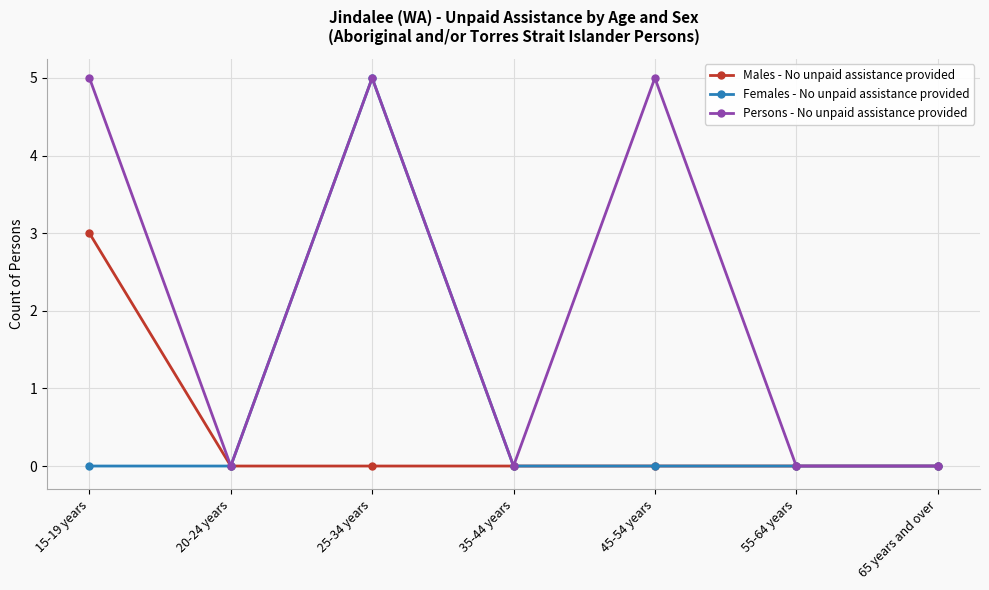

Reading left to right, list all the values displayed in this chart.

Males - No unpaid assistance provided: 15-19 years=3	20-24 years=0	25-34 years=0	35-44 years=0	45-54 years=0	55-64 years=0	65 years and over=0
Females - No unpaid assistance provided: 15-19 years=0	20-24 years=0	25-34 years=5	35-44 years=0	45-54 years=0	55-64 years=0	65 years and over=0
Persons - No unpaid assistance provided: 15-19 years=5	20-24 years=0	25-34 years=5	35-44 years=0	45-54 years=5	55-64 years=0	65 years and over=0